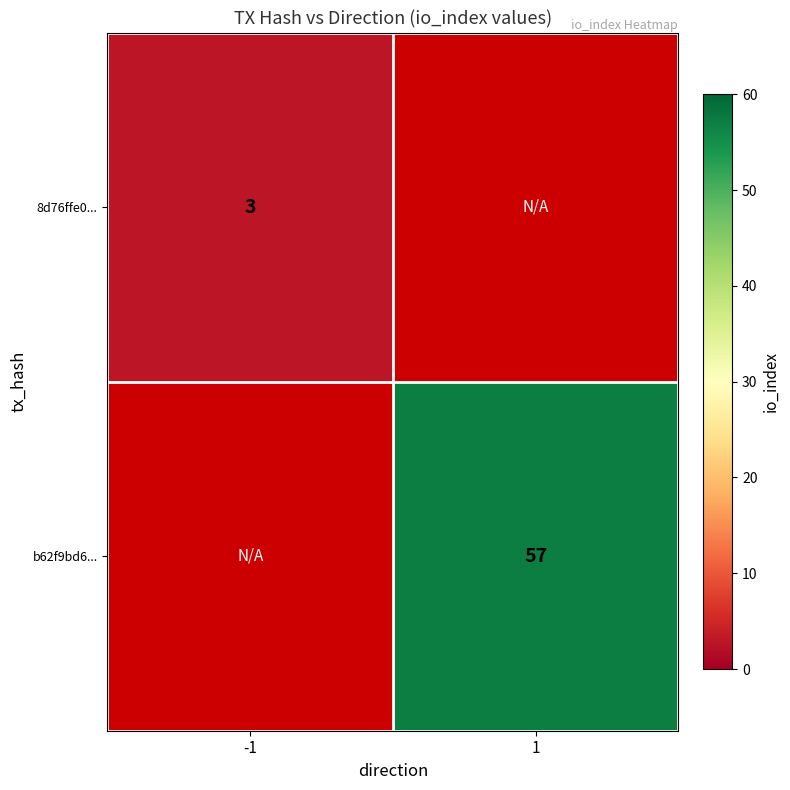

Between 1 and -1, which is larger?

-1